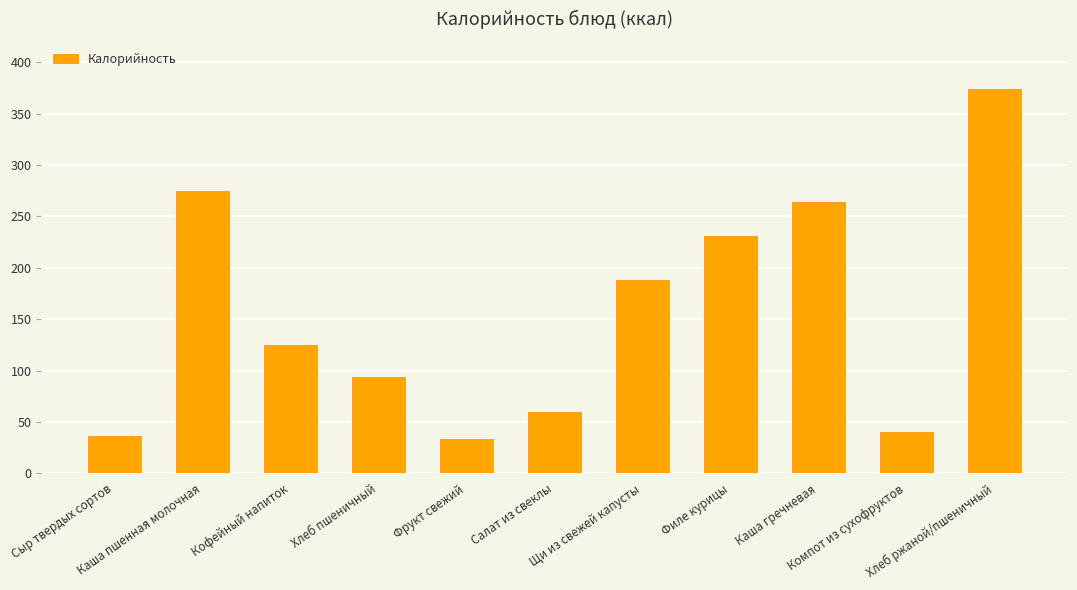

Which category has the highest value across all series?

Хлеб ржаной/пшеничный